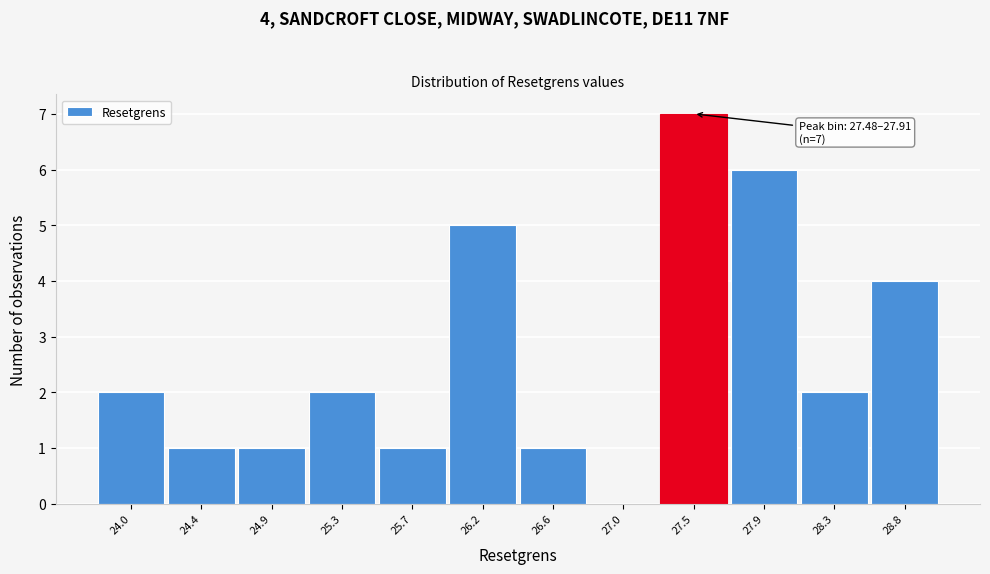

Reading left to right, extract all data points from this chart.

24.0=2	24.4=1	24.9=1	25.3=2	25.7=1	26.2=5	26.6=1	27.0=0	27.5=7	27.9=6	28.3=2	28.8=4